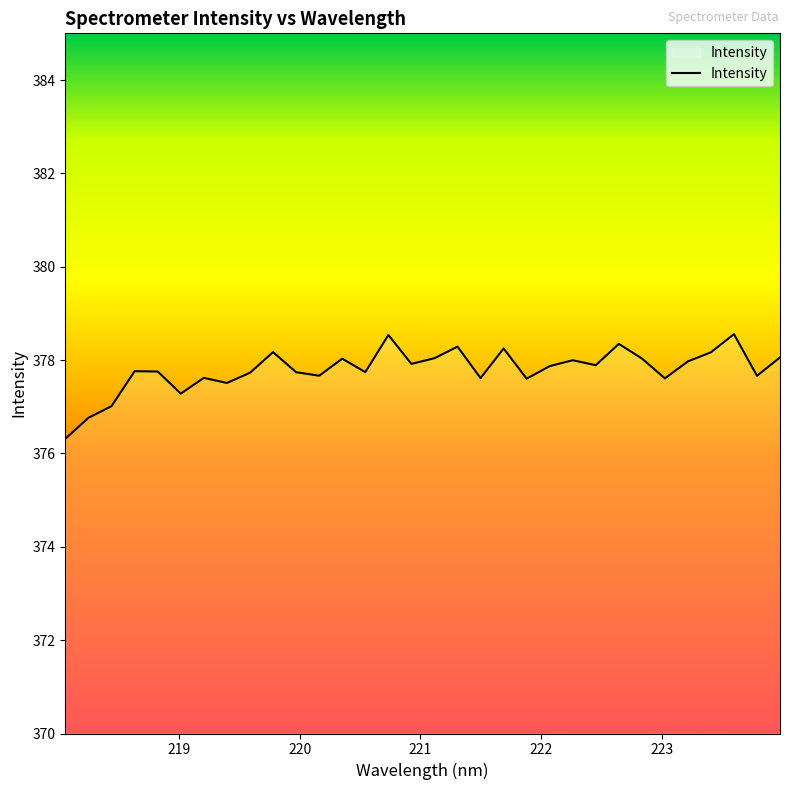

What is the maximum value shown in the chart?

378.6